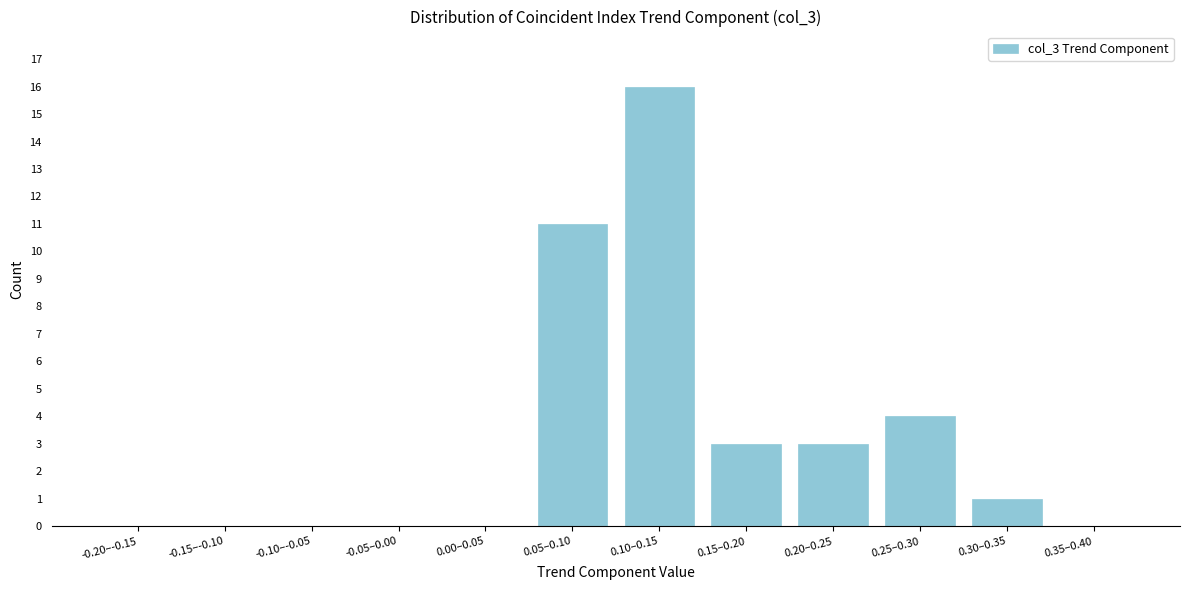

Reading left to right, extract all data points from this chart.

-0.20–-0.15=0	-0.15–-0.10=0	-0.10–-0.05=0	-0.05–0.00=0	0.00–0.05=0	0.05–0.10=11	0.10–0.15=16	0.15–0.20=3	0.20–0.25=3	0.25–0.30=4	0.30–0.35=1	0.35–0.40=0